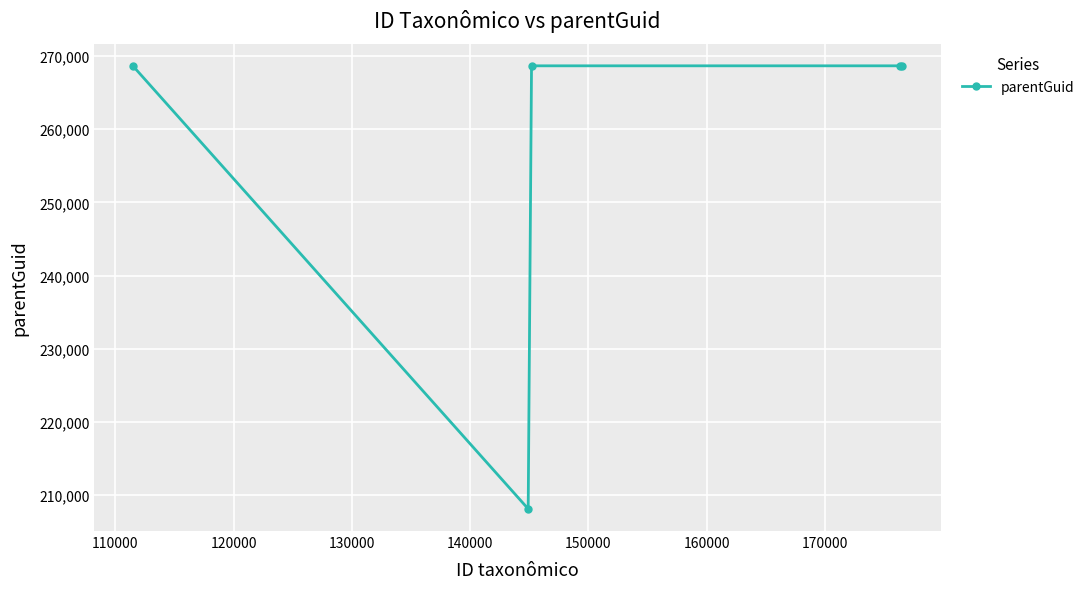

What is the greatest value displayed?

268665